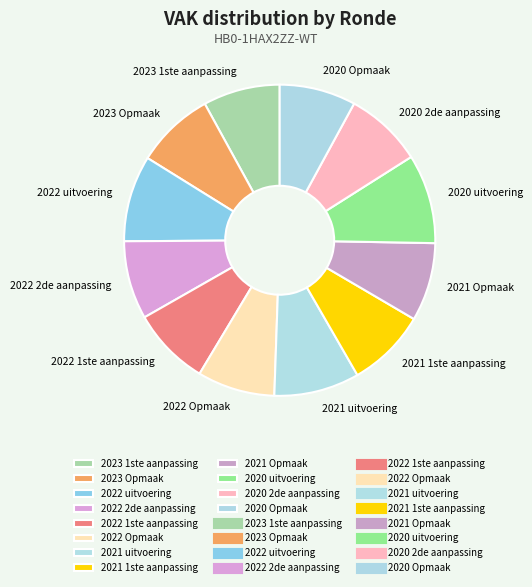

Approximately how many times larger is the value at 2023 1ste aanpassing compared to 2021 1ste aanpassing?

1.0